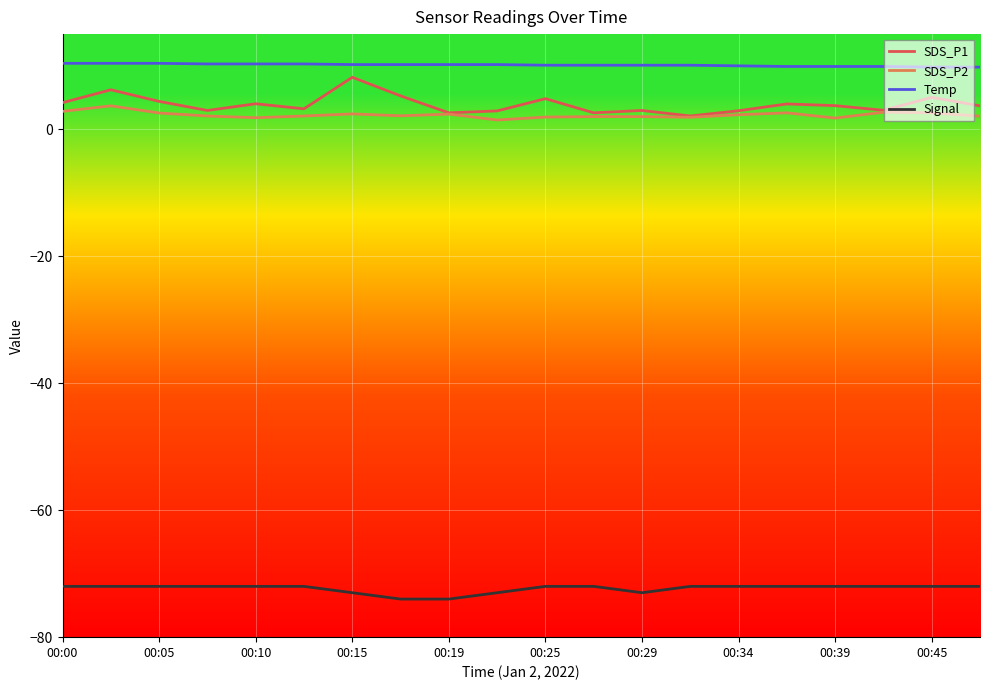

What is the lowest value of the Signal series?

-74.0